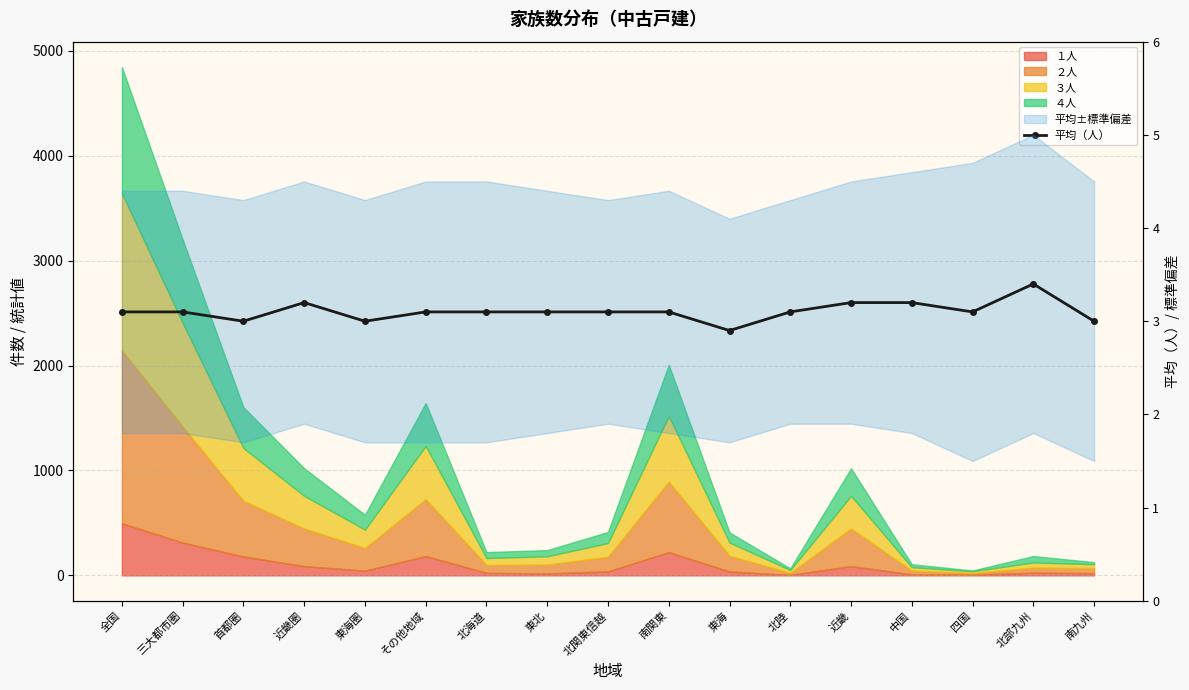

Where is the first local minimum?

首都圏